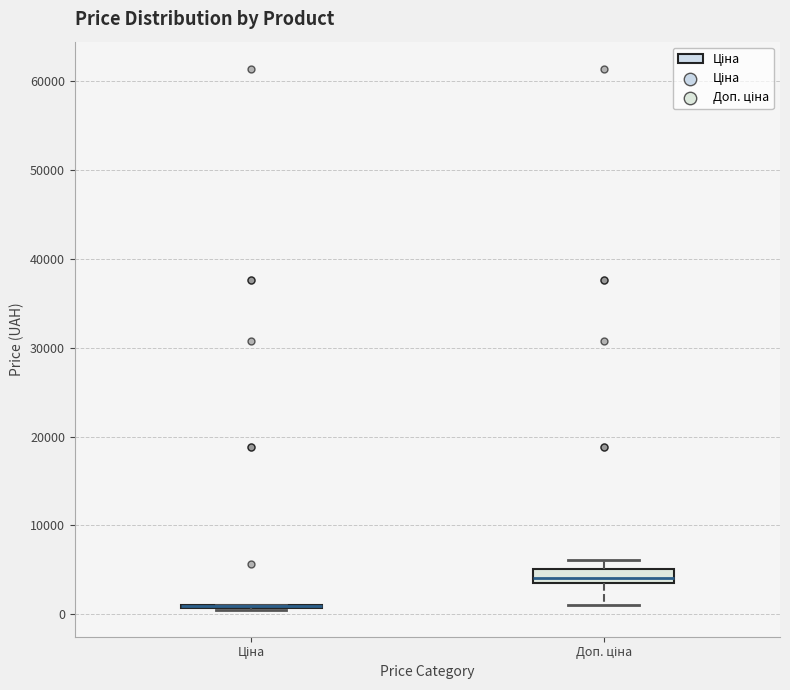

Reading left to right, transcribe this box plot: for each box, give where its median line is, the range the box spans, and where its two whiskers end, as read against the y-axis. The values are not printed on the chart, so give them approximately, as read against the axis.

Ціна: box collapsed to a line at 1000, whiskers 0 to 1000
Доп. ціна: median 4000, box 3000 to 5000, whiskers 1000 to 6000